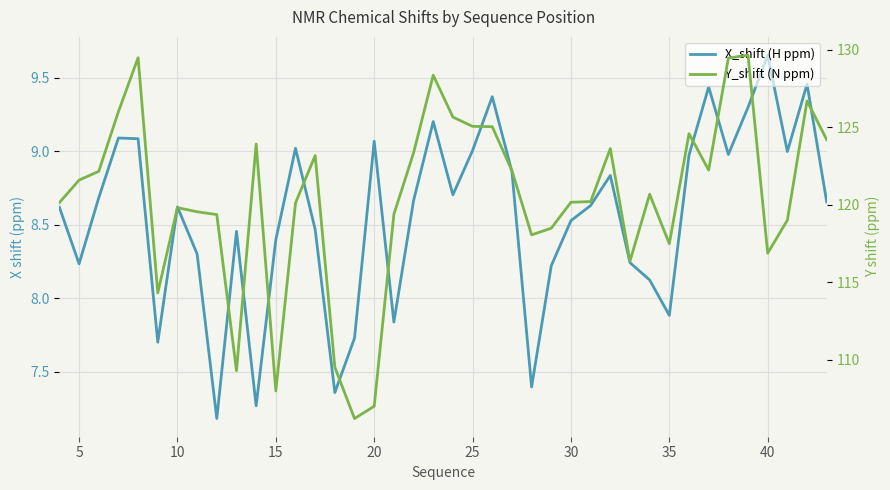

What is the difference between the maximum and minimum values in the Y_shift (N ppm) series?

23.5